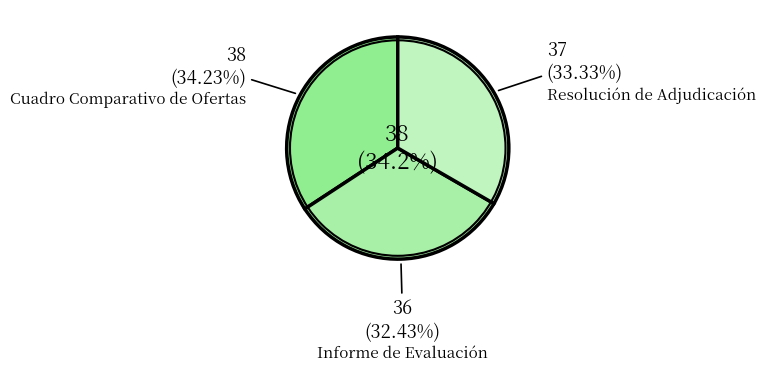

To the nearest percent, what percentage of the pie is Informe de Evaluación?

32%